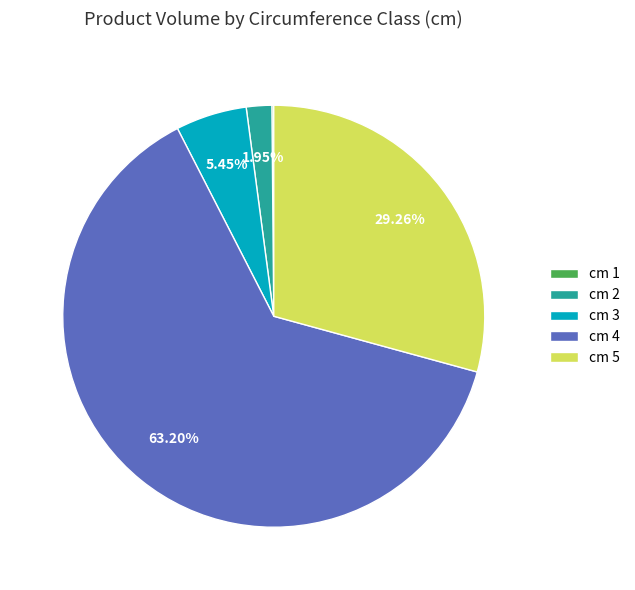

Does any single category account for the majority?

Yes